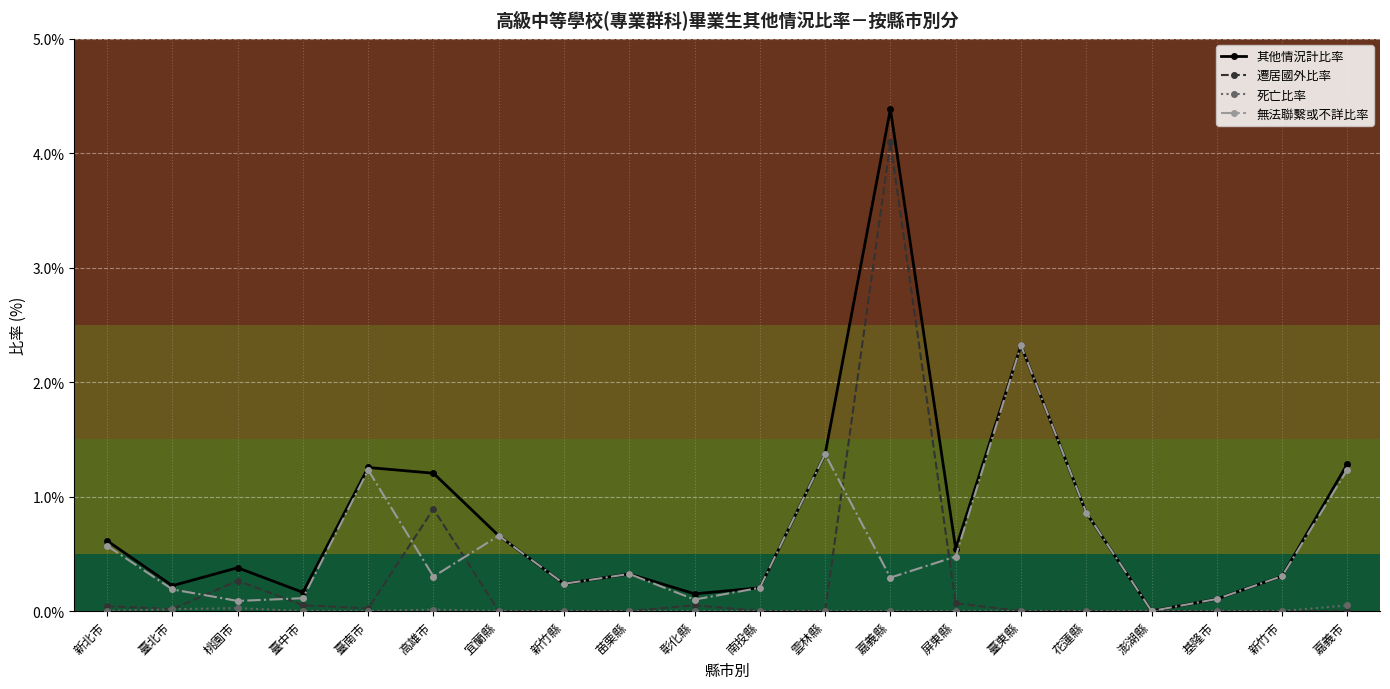

Read the 其他情況計比率 value at 苗栗縣.

0.3